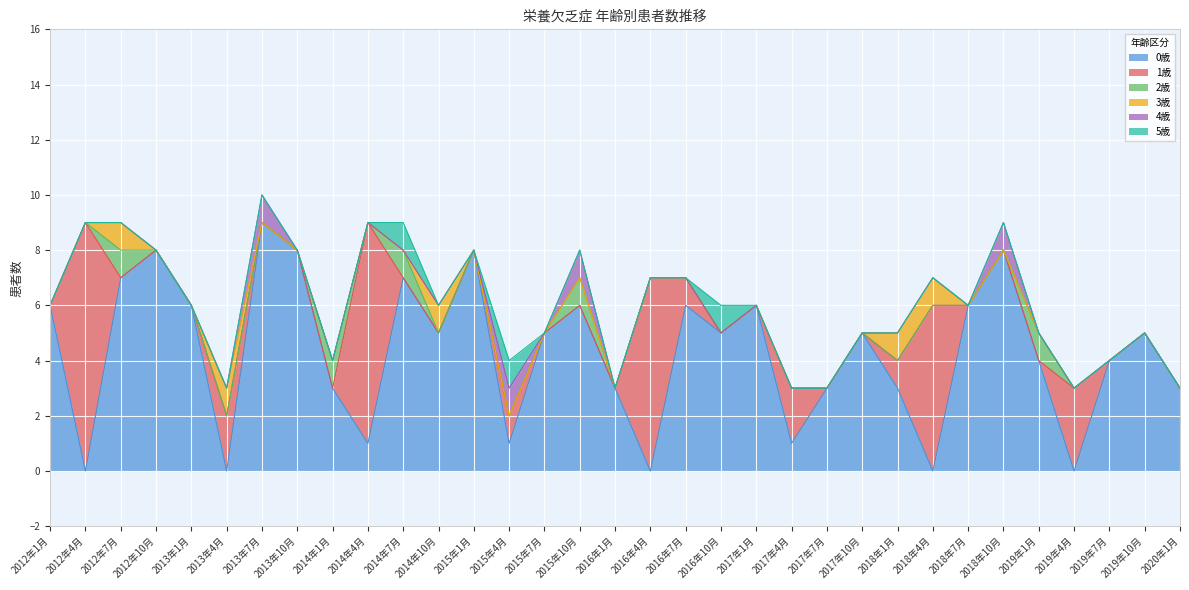

Reading left to right, transcribe all the data shown in this chart.

0歳: 6	0	7	8	6	0	9	8	3	1	7	5	8	1	5	6	3	0	6	5	6	1	3	5	3	0	6	8	4	0	4	5	3
1歳: 0	9	0	0	0	2	0	0	0	8	0	0	0	1	0	0	0	7	1	0	0	2	0	0	1	6	0	0	0	3	0	0	0
2歳: 0	0	1	0	0	0	0	0	1	0	1	0	0	0	0	1	0	0	0	0	0	0	0	0	0	0	0	0	1	0	0	0	0
3歳: 0	0	1	0	0	1	0	0	0	0	0	1	0	0	0	0	0	0	0	0	0	0	0	0	1	1	0	0	0	0	0	0	0
4歳: 0	0	0	0	0	0	1	0	0	0	0	0	0	1	0	1	0	0	0	0	0	0	0	0	0	0	0	1	0	0	0	0	0
5歳: 0	0	0	0	0	0	0	0	0	0	1	0	0	1	0	0	0	0	0	1	0	0	0	0	0	0	0	0	0	0	0	0	0